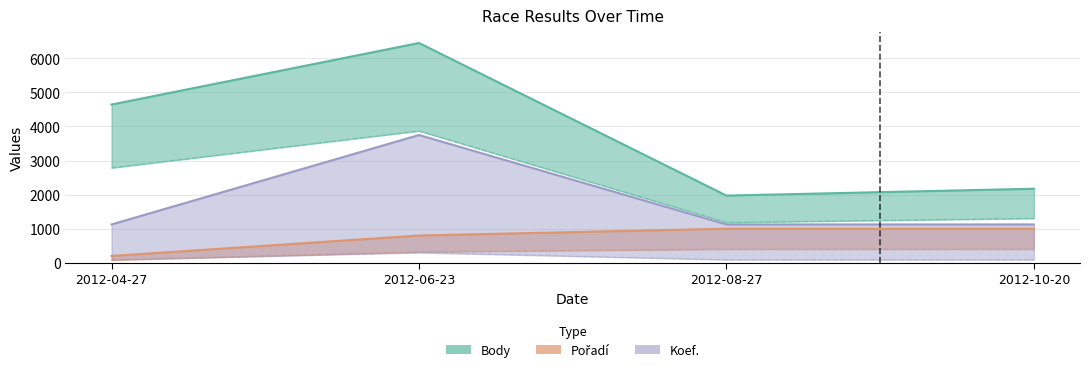

Where is Pořadí nearest to the value 600?

2012-06-23